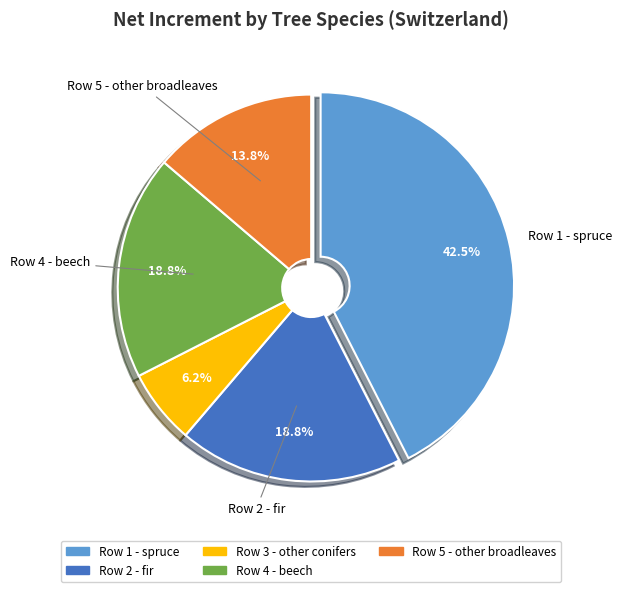

Is there any slice that represents more than half of the pie?

No